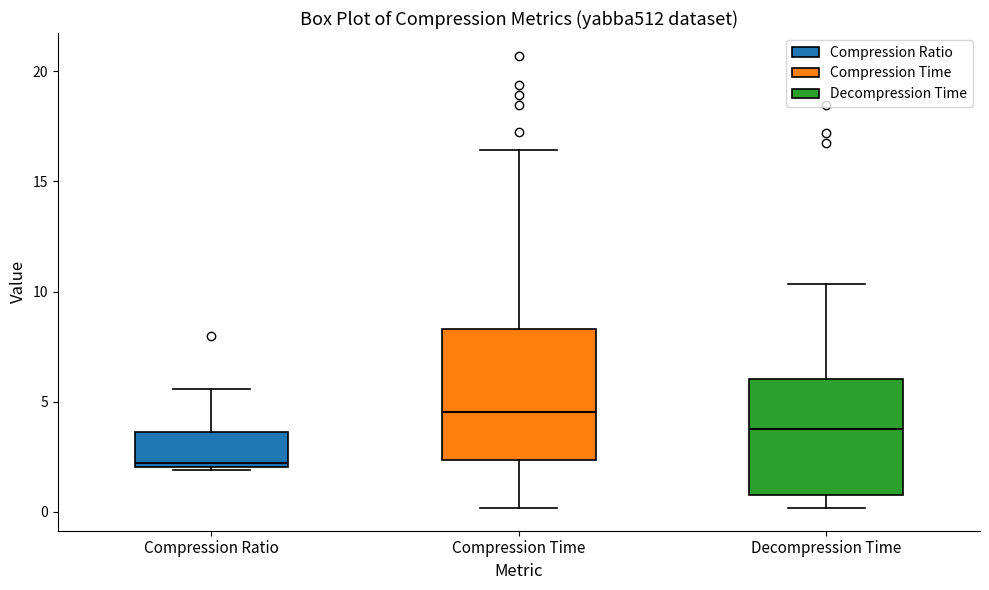

Where does the median line of the box for Decompression Time sit on the y-axis? The values are not printed on the chart, so give them approximately, as read against the axis.

3.5